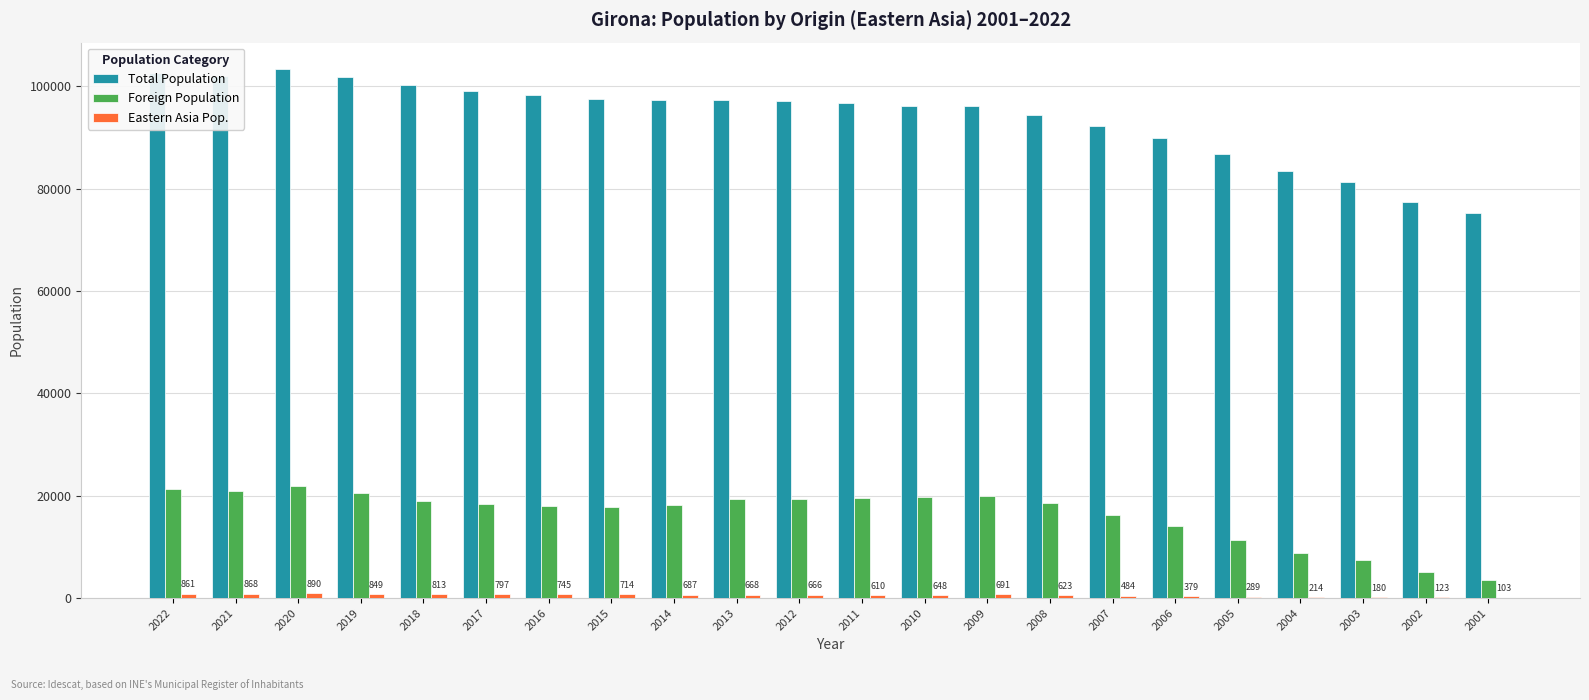

Which series has the largest total across all categories?

Total Population